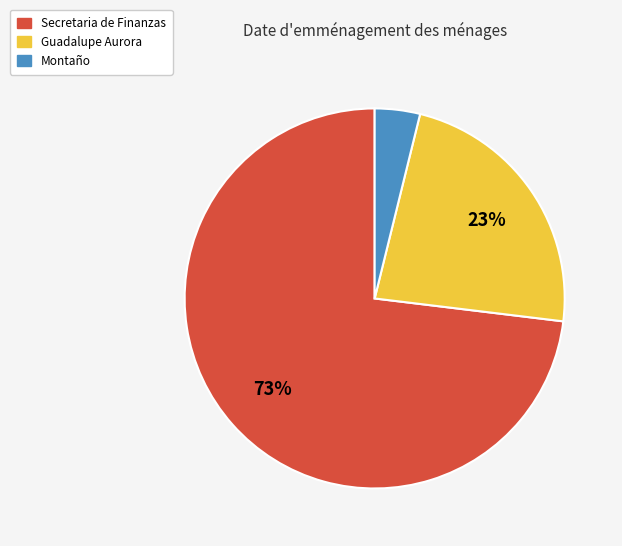

How many slices are in this pie chart?

3